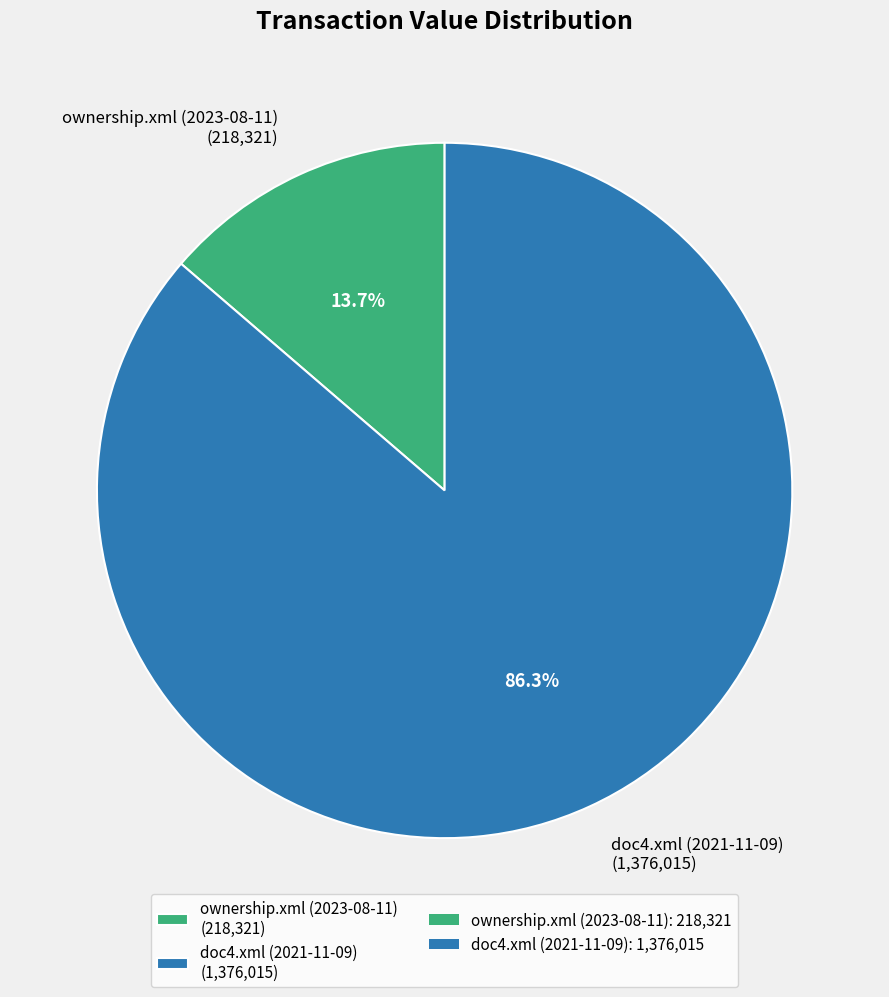

How many slices are in this pie chart?

2